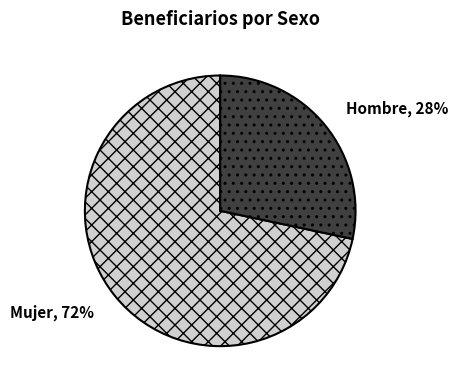

Count the number of slices in the pie.

2